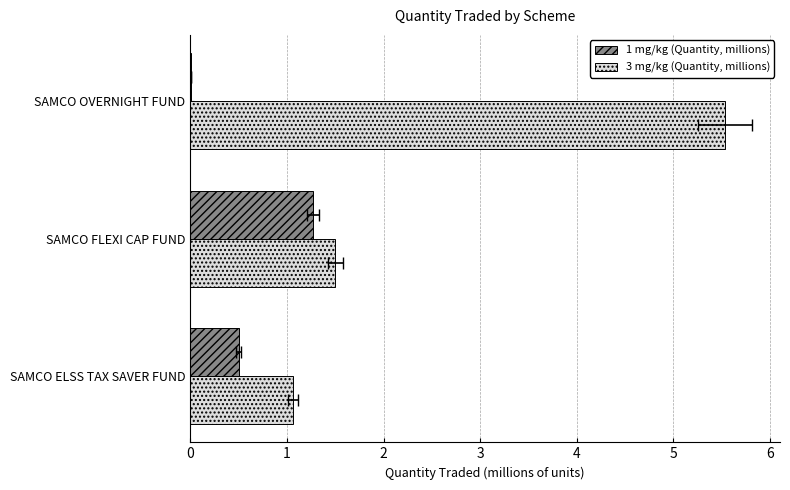

Is it true that 1 mg/kg (Quantity, millions) equals 0.5 at SAMCO ELSS TAX SAVER FUND?

True